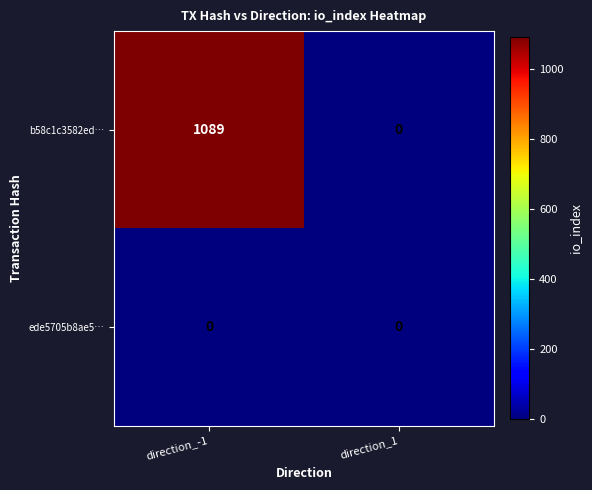

What is the difference between the maximum and minimum values in the b58c1c3582ed… series?

1089